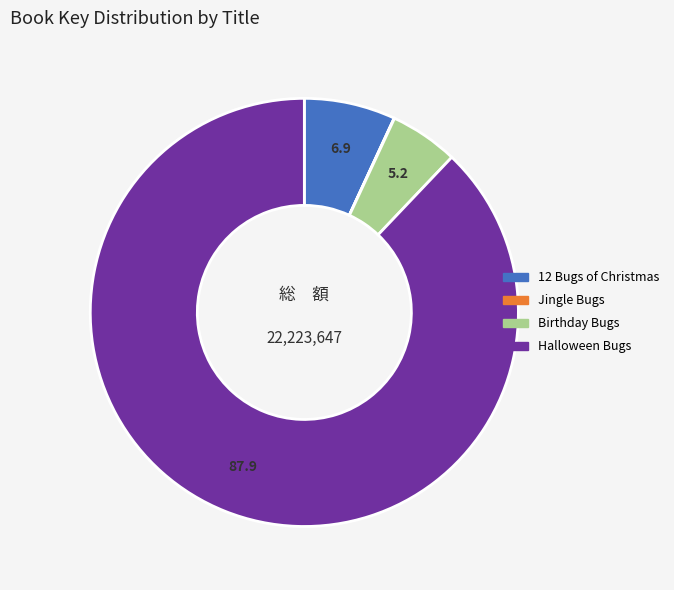

Is it true that 12 Bugs of Christmas is 7% of the pie?

True